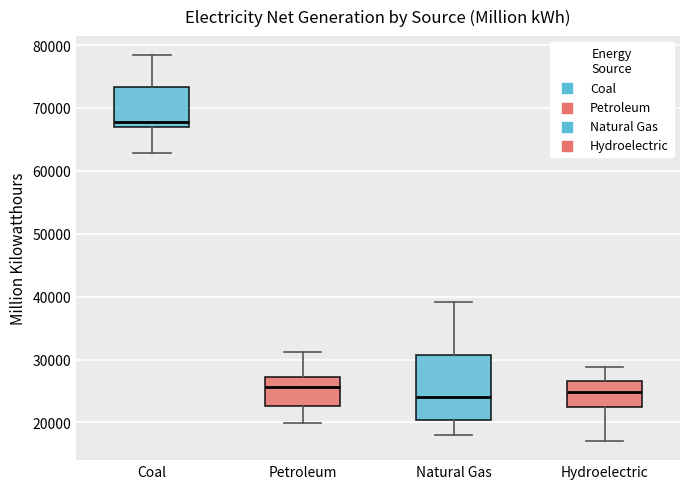

Which box's median line is the highest?

Coal